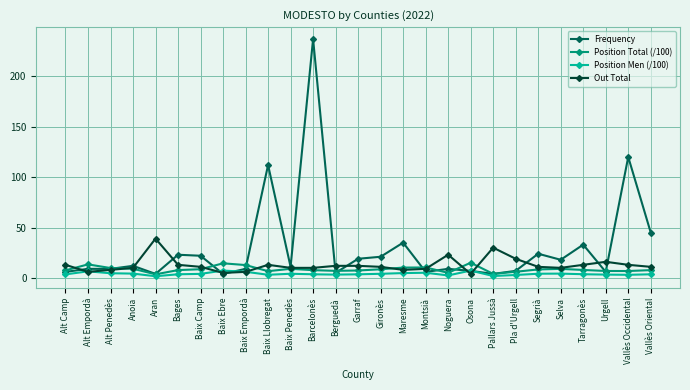

True or false: Position Total (/100) has more than 0 interior local peaks.

True